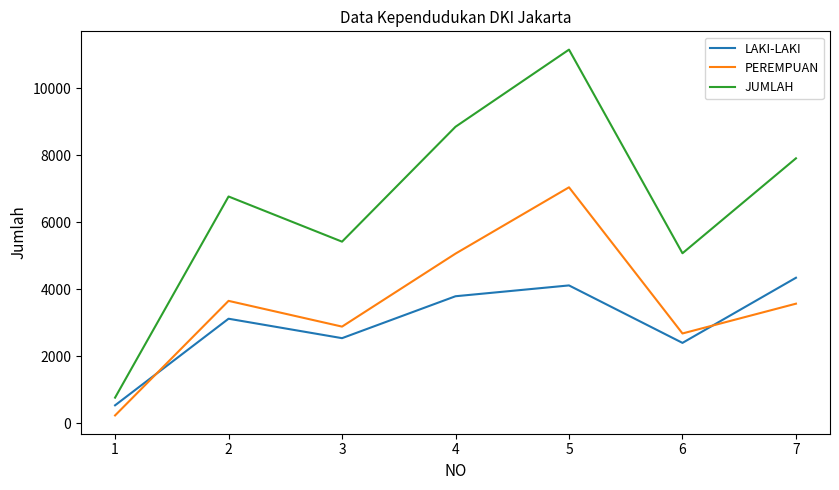

At which category is the sum across all series the highest?

5